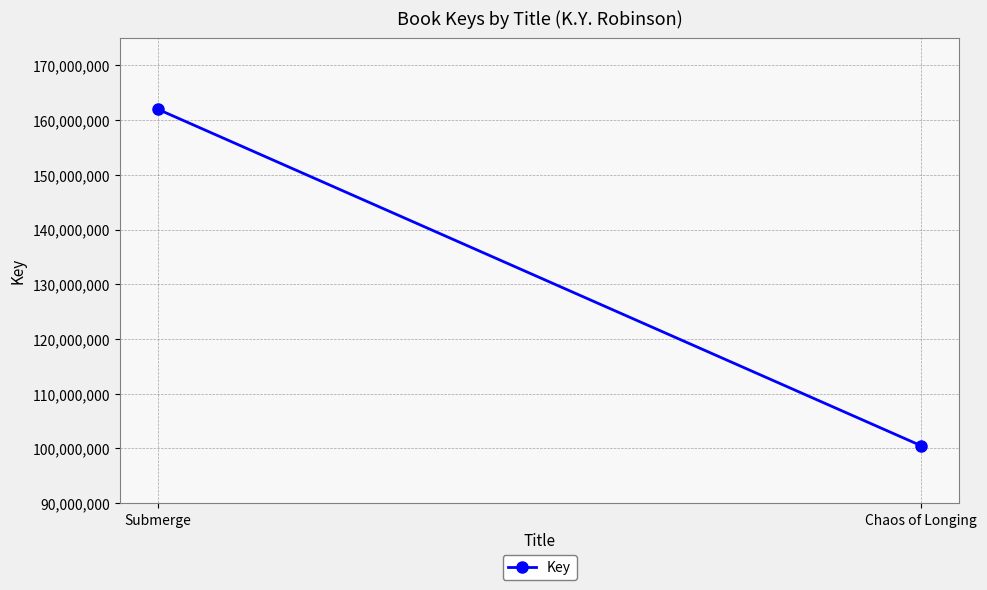

Reading left to right, what are all the values shown in this chart?

Submerge=161974803	Chaos of Longing=100496103